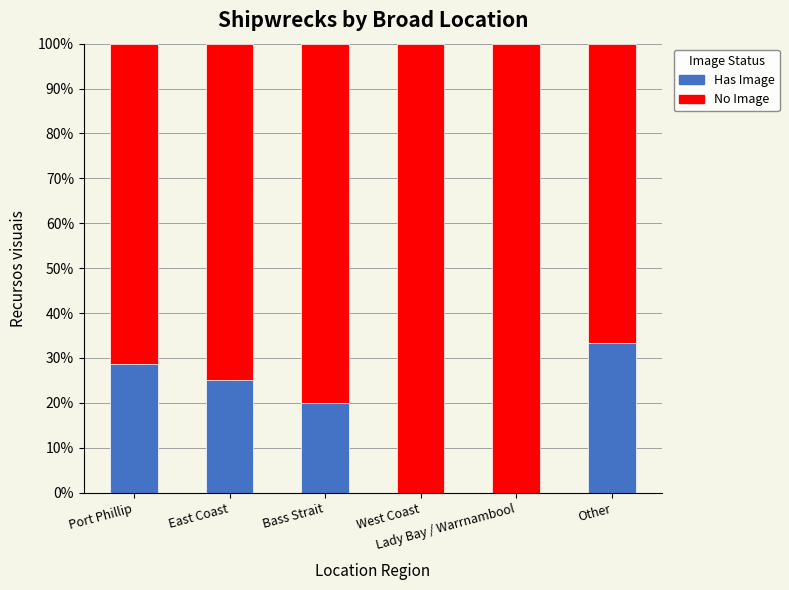

Count the number of categories in the chart.

6